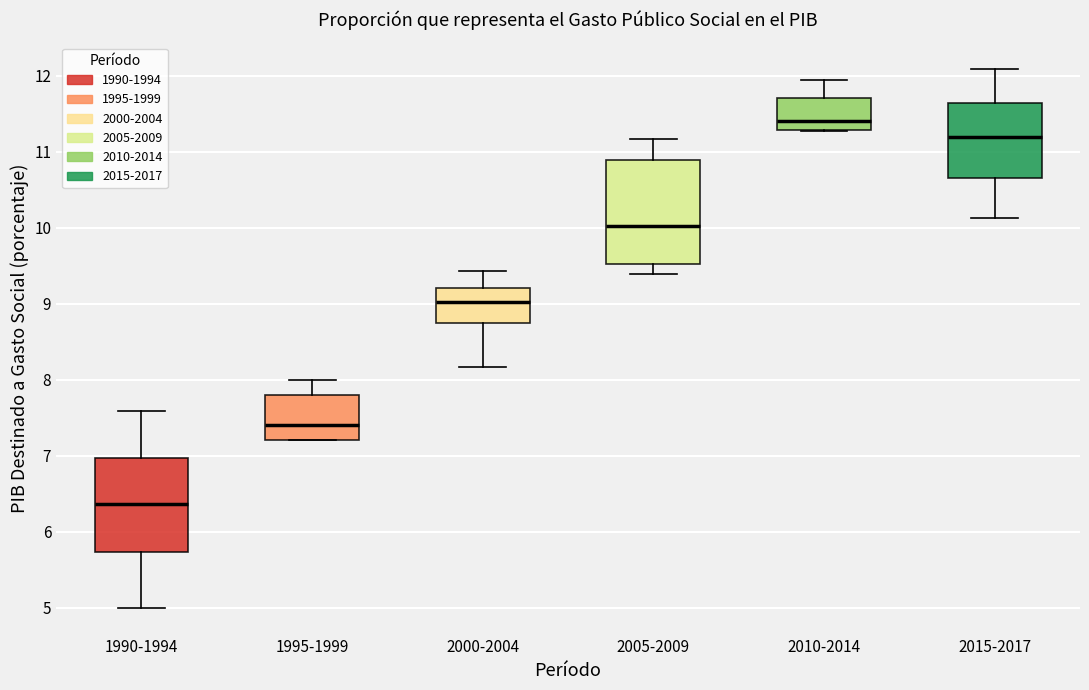

Reading left to right, read every box against the y-axis: the position of its median line, the range the box covers, and the ends of its whiskers. The values are not printed on the chart, so give them approximately, as read against the axis.

1990-1994: median 6.4, box 5.7 to 7.0, whiskers 5.0 to 7.6
1995-1999: median 7.4, box 7.2 to 7.8, whiskers 7.2 to 8.0
2000-2004: median 9.0, box 8.8 to 9.2, whiskers 8.2 to 9.4
2005-2009: median 10.0, box 9.5 to 10.9, whiskers 9.4 to 11.2
2010-2014: median 11.4, box 11.3 to 11.7, whiskers 11.3 to 11.9
2015-2017: median 11.2, box 10.7 to 11.6, whiskers 10.1 to 12.1